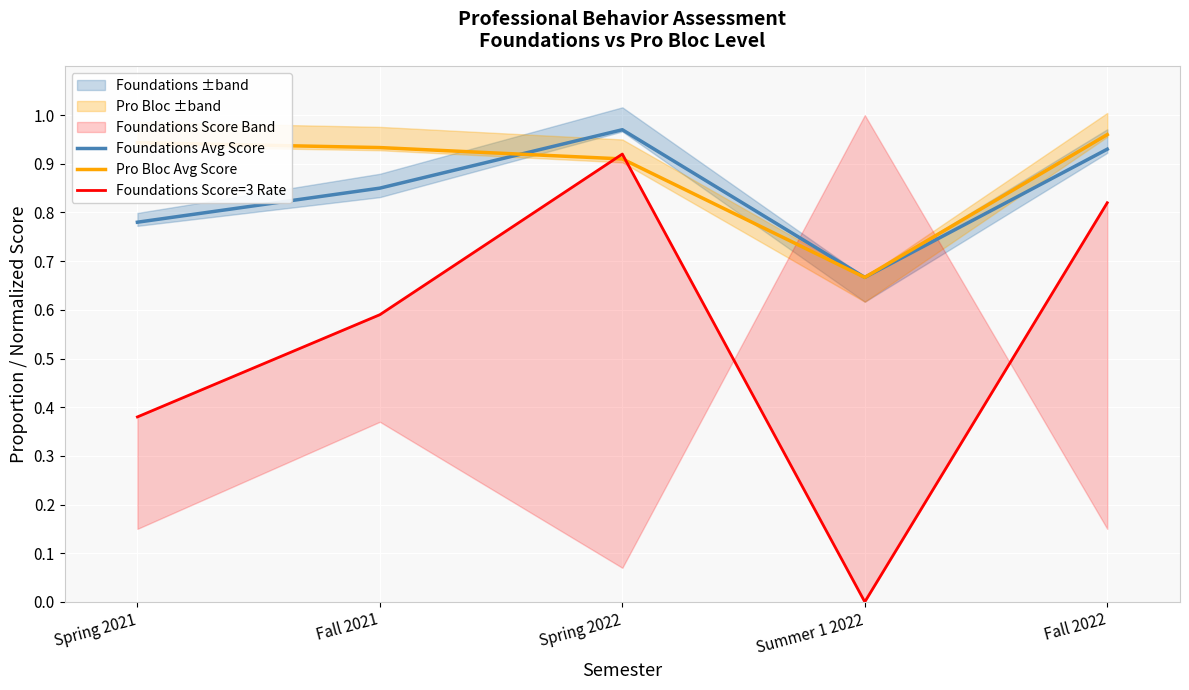

What is the approximate value of Foundations Avg Score at Spring 2022?

1.0